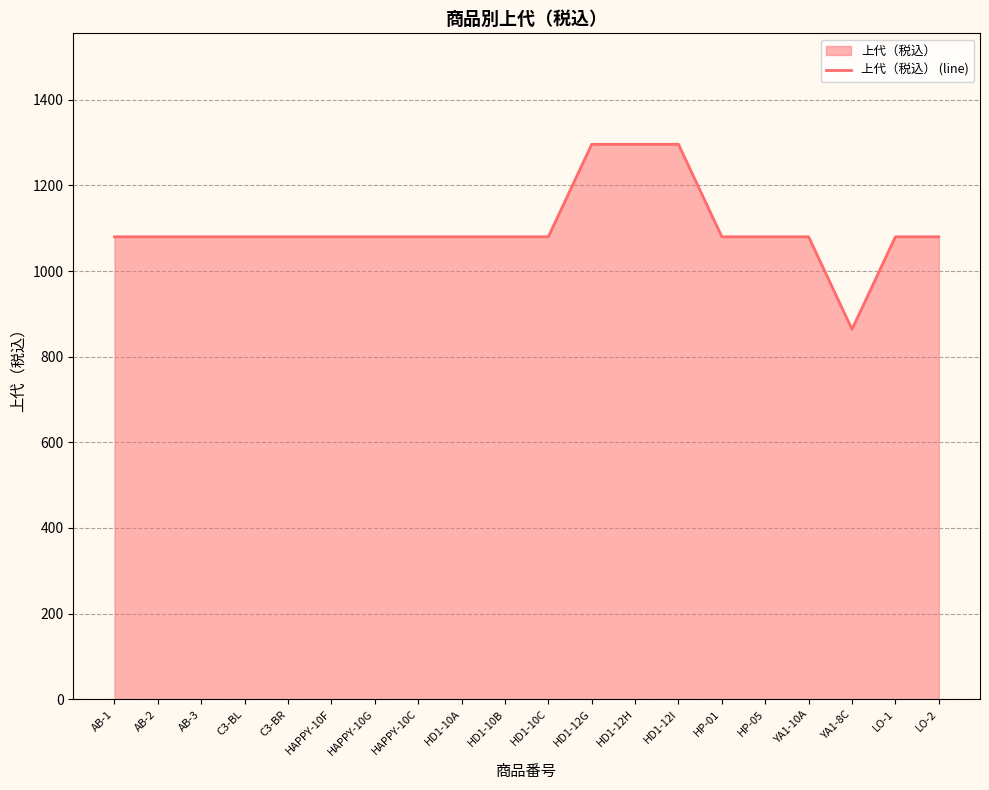

Where does the data first go above 1080?

HD1-12G